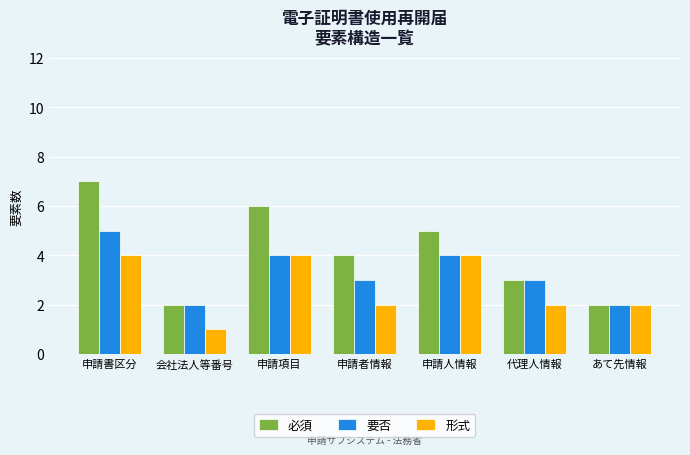

Which series has the largest total across all categories?

必須